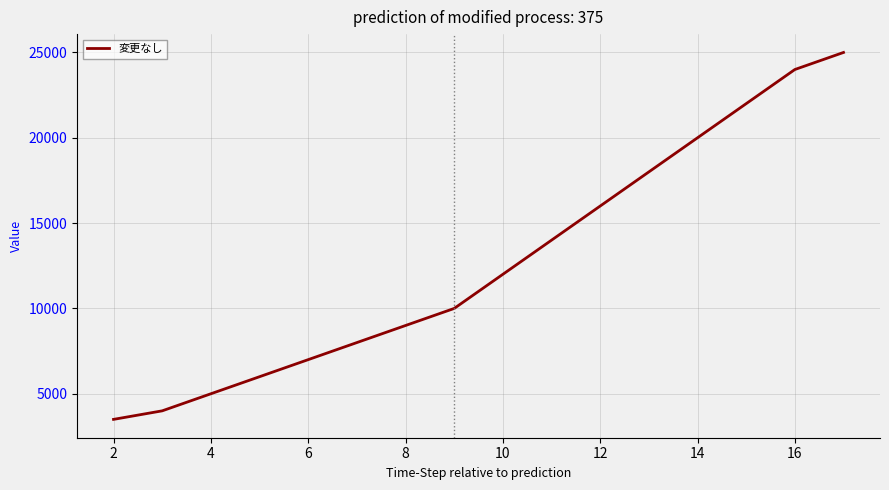

What is the minimum value shown in the chart?

3500